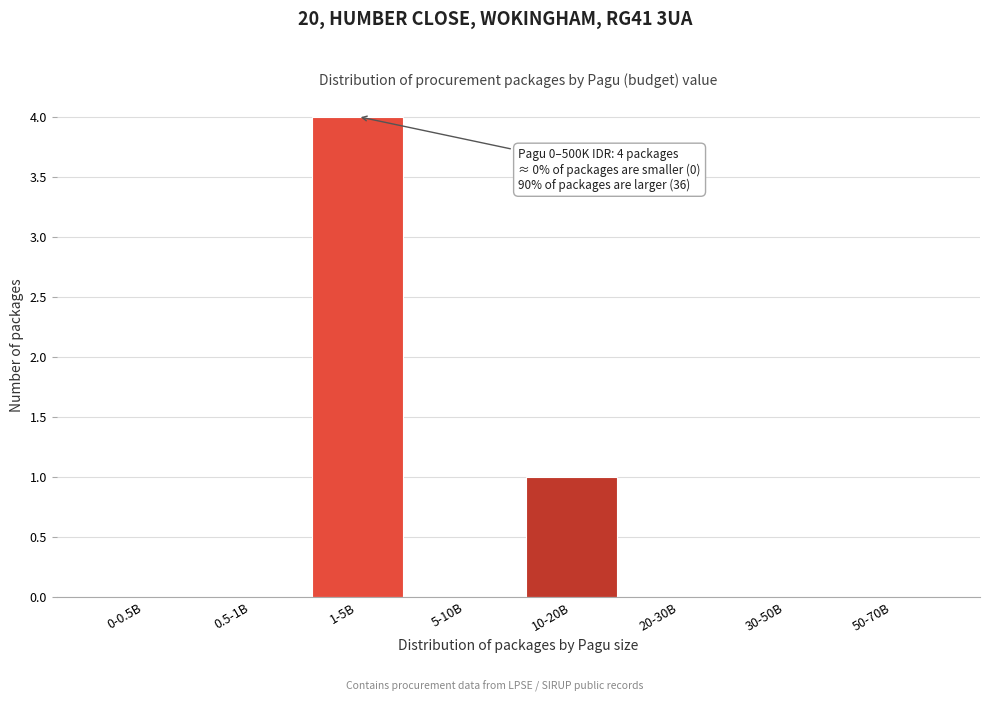

Reading right to left, extract all data points from this chart.

50-70B=0	30-50B=0	20-30B=0	10-20B=1	5-10B=0	1-5B=4	0.5-1B=0	0-0.5B=0